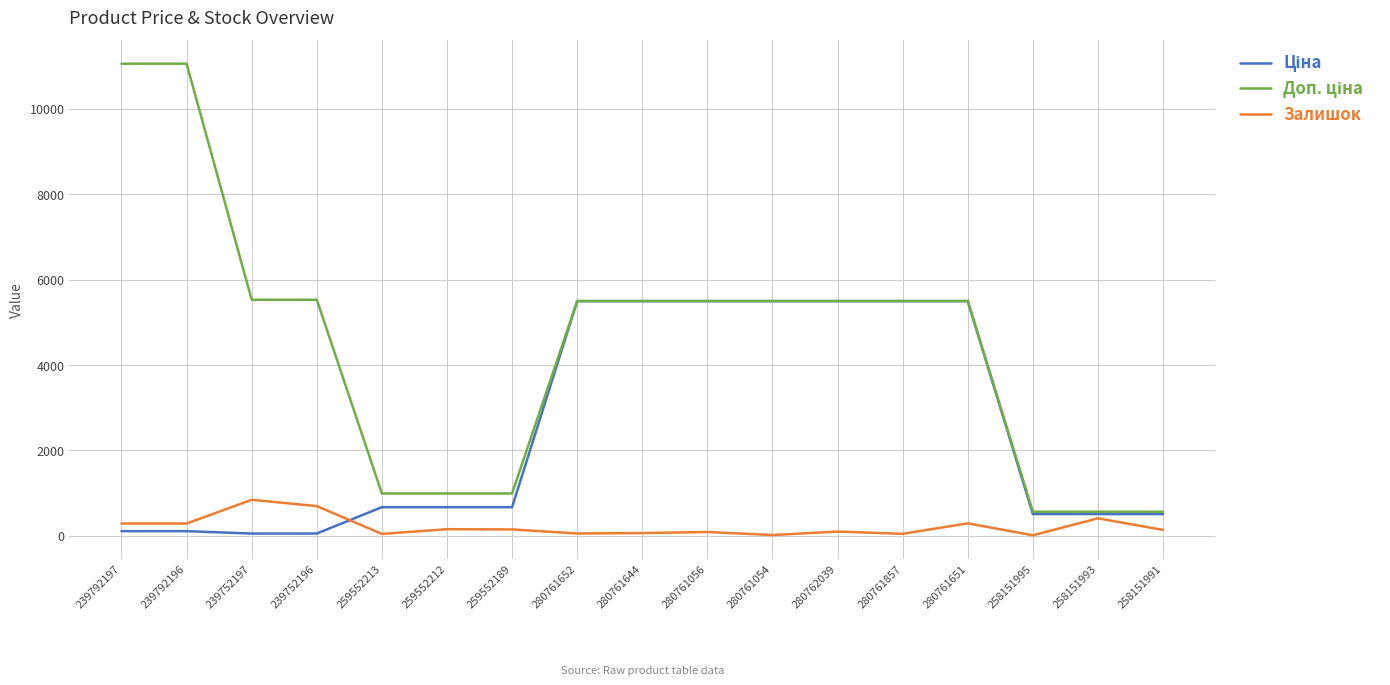

The value of Залишок at 280761651 is 294.0. True or false?

True